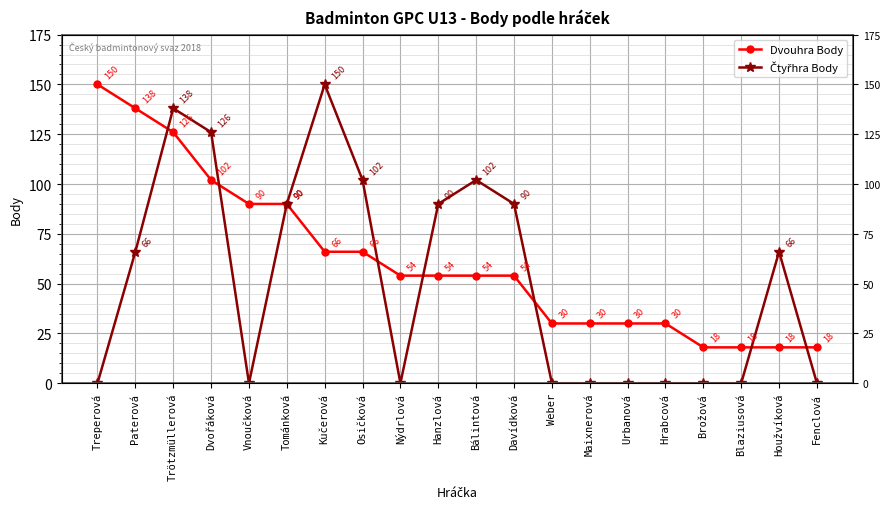

At which label does Dvouhra Body reach its minimum?

Brožová